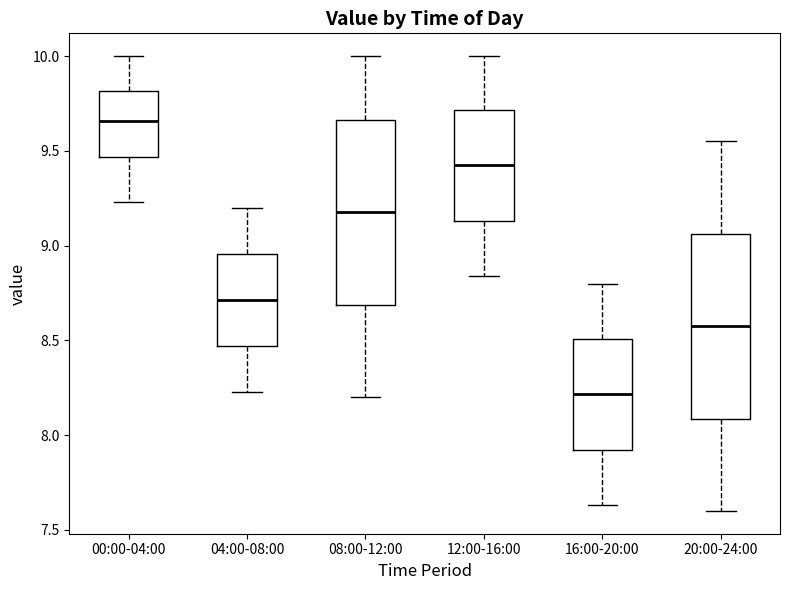

Reading left to right, read every box against the y-axis: the position of its median line, the range the box covers, and the ends of its whiskers. The values are not printed on the chart, so give them approximately, as read against the axis.

00:00-04:00: median 9.65, box 9.45 to 9.80, whiskers 9.25 to 10.00
04:00-08:00: median 8.70, box 8.45 to 8.95, whiskers 8.25 to 9.20
08:00-12:00: median 9.20, box 8.70 to 9.65, whiskers 8.20 to 10.00
12:00-16:00: median 9.45, box 9.15 to 9.70, whiskers 8.85 to 10.00
16:00-20:00: median 8.20, box 7.90 to 8.50, whiskers 7.65 to 8.80
20:00-24:00: median 8.60, box 8.10 to 9.05, whiskers 7.60 to 9.55